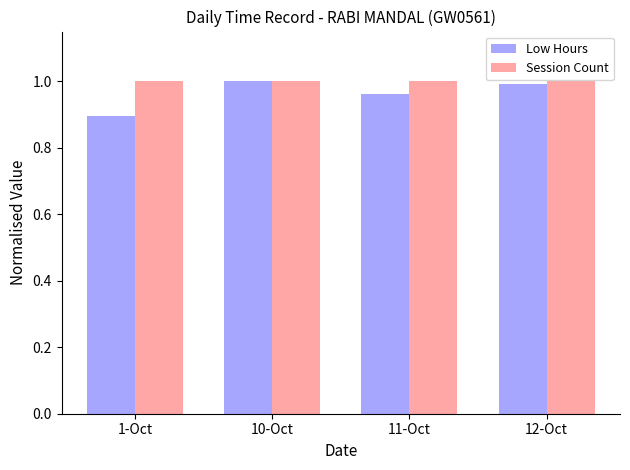

What position from the right is 11-Oct?

2